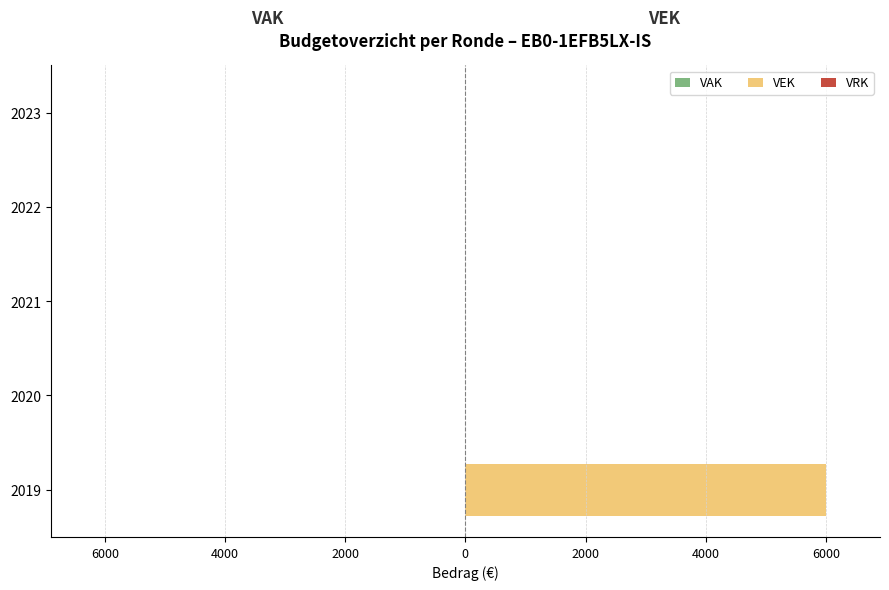

Are the bars horizontal?

Yes